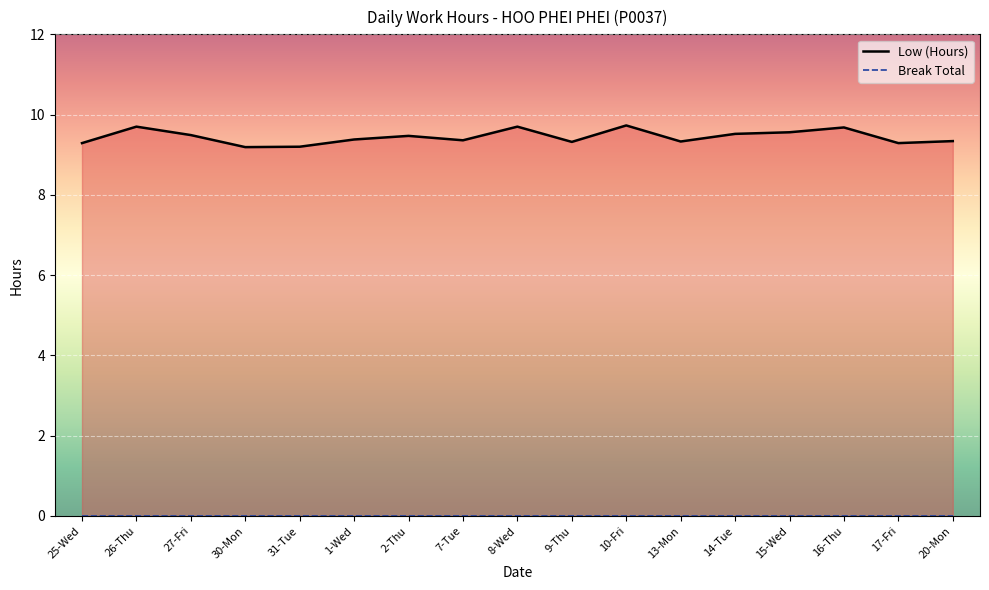

In Low (Hours), how many points are lower than both neighbors (excluding endpoints)?

5